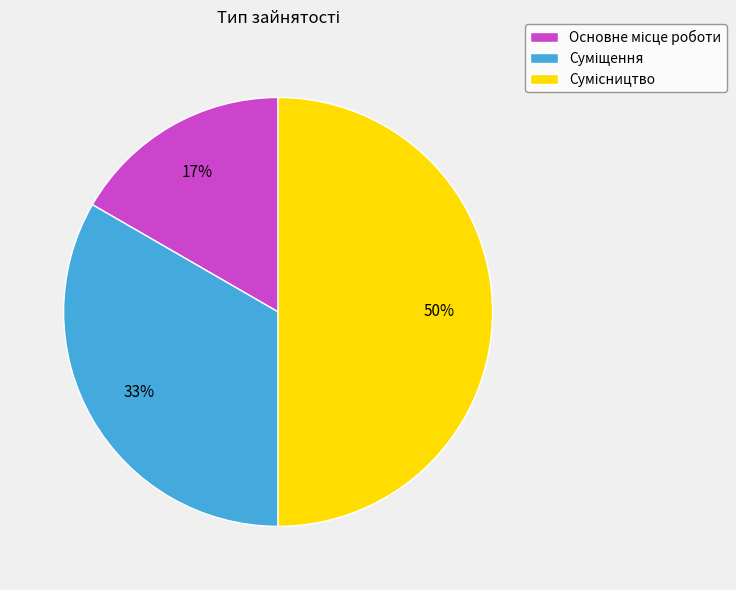

To the nearest percent, what is the average slice percentage?

33%